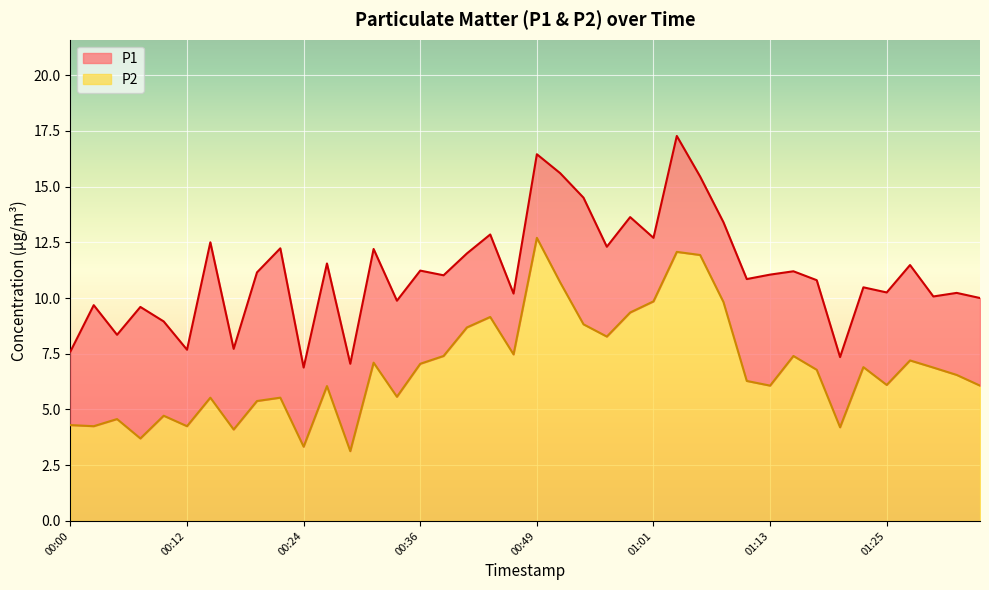

Which series has the widest spread of values?

P1